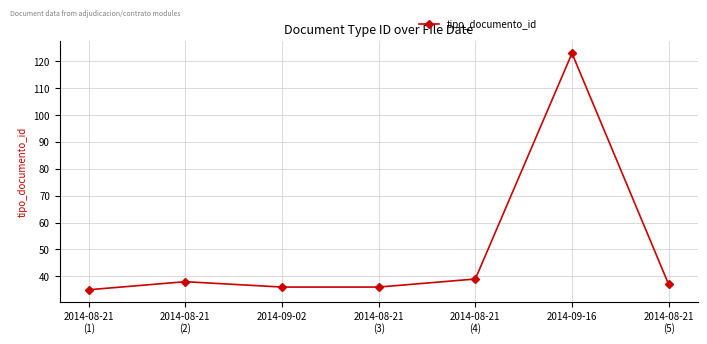

The chart shows a value of 37 at 2014-08-21
(5). True or false?

True